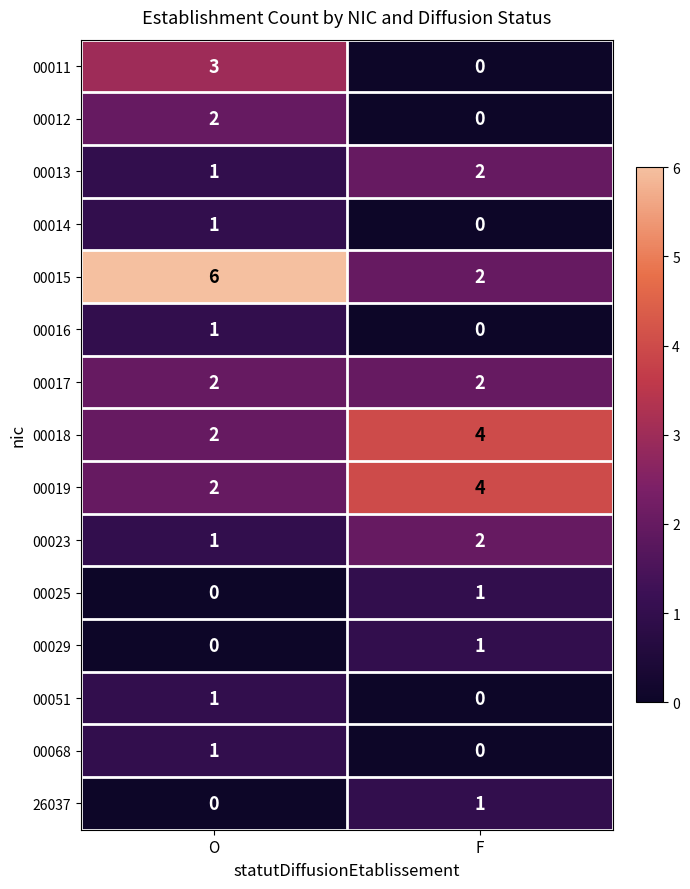

Which label corresponds to the largest value in the chart?

O